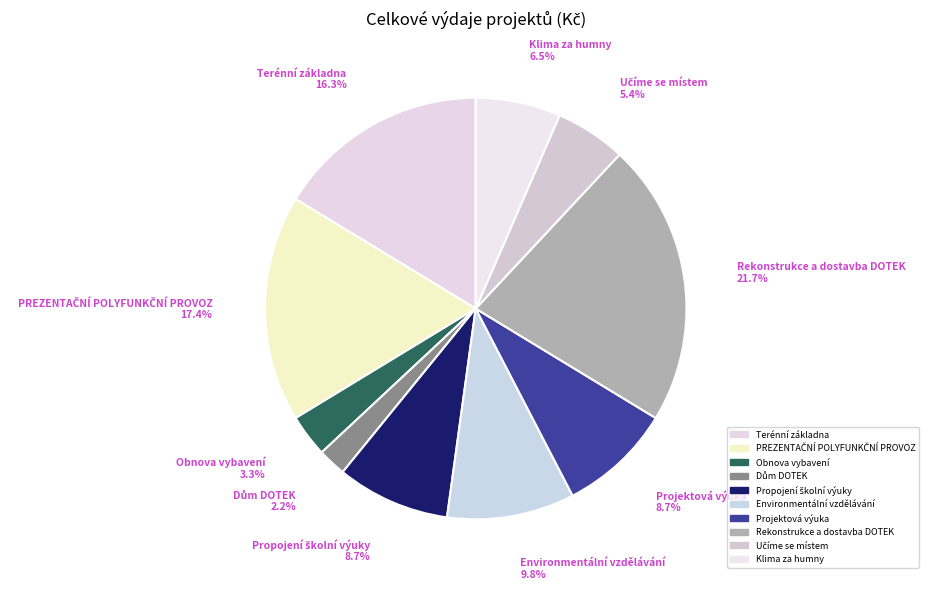

Which slice is the largest?

Rekonstrukce a dostavba DOTEK